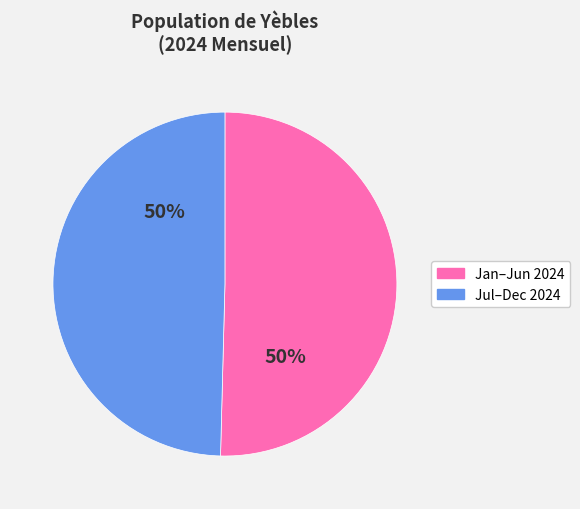

To the nearest percent, what is the average slice percentage?

50%